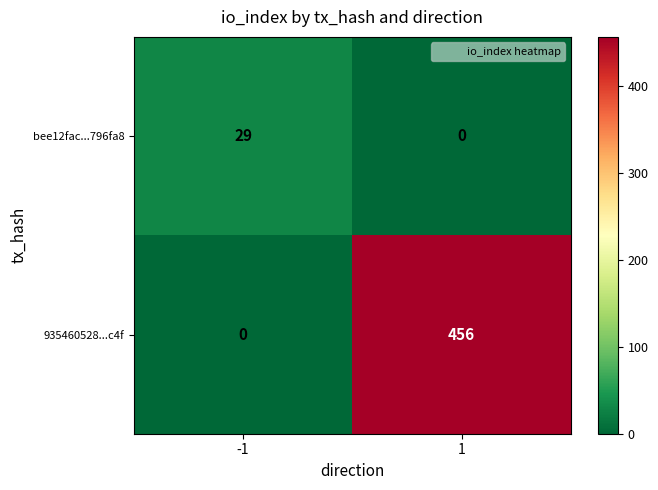

Which series has the largest range (max minus min)?

935460528...c4f